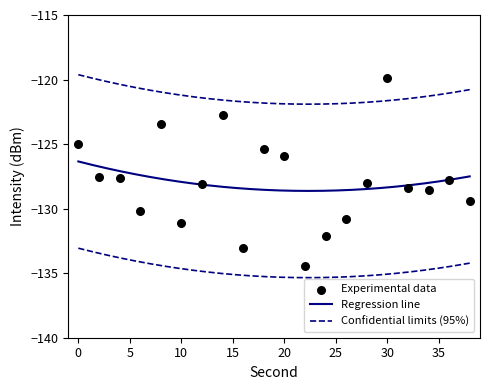

Which has a higher value, 18 or 32?

18